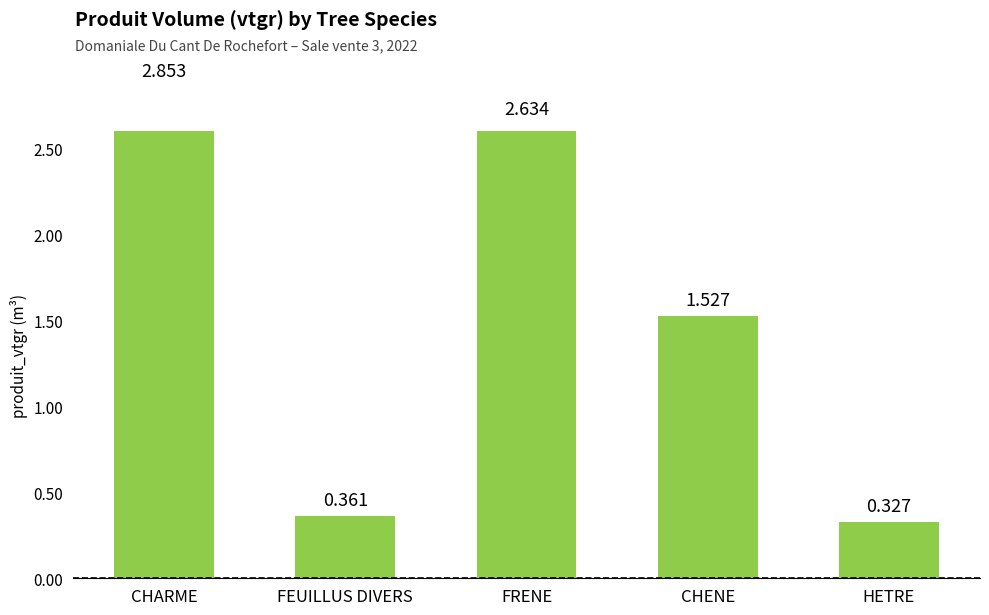

How many data points does each series have?

5